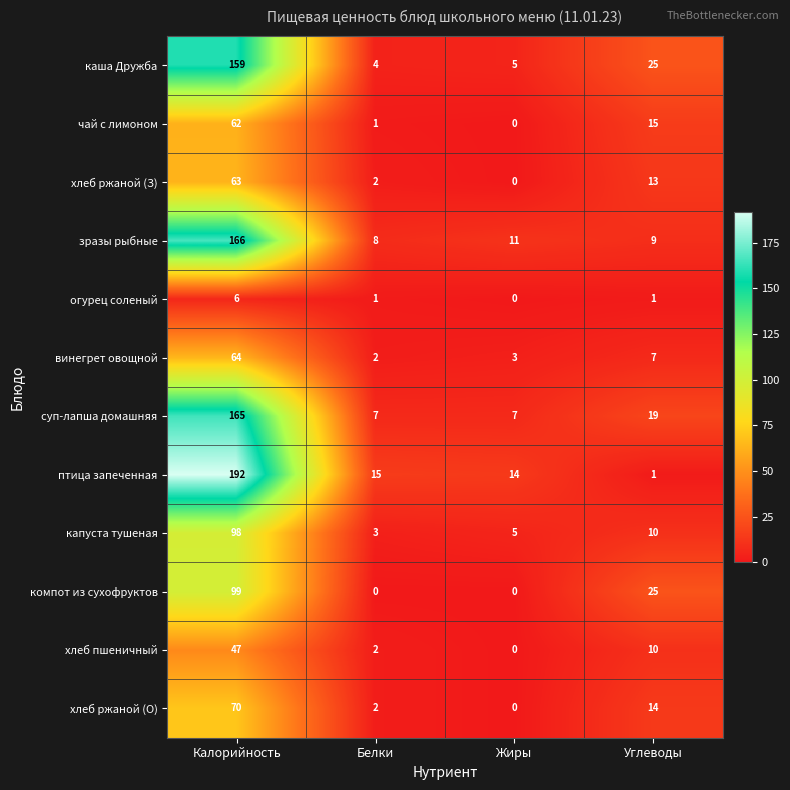

At which category is the sum across all series the highest?

Калорийность